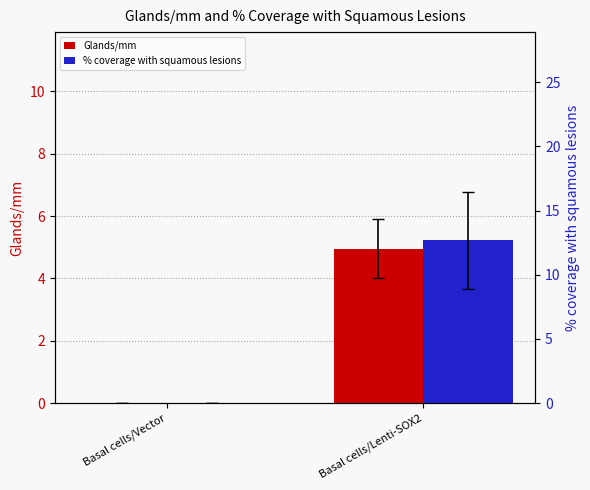

At how many categories does at least one series exceed 6?

1